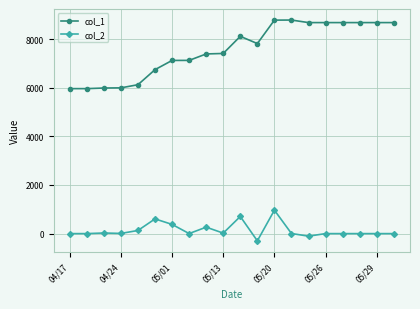

Which series has the widest spread of values?

col_1